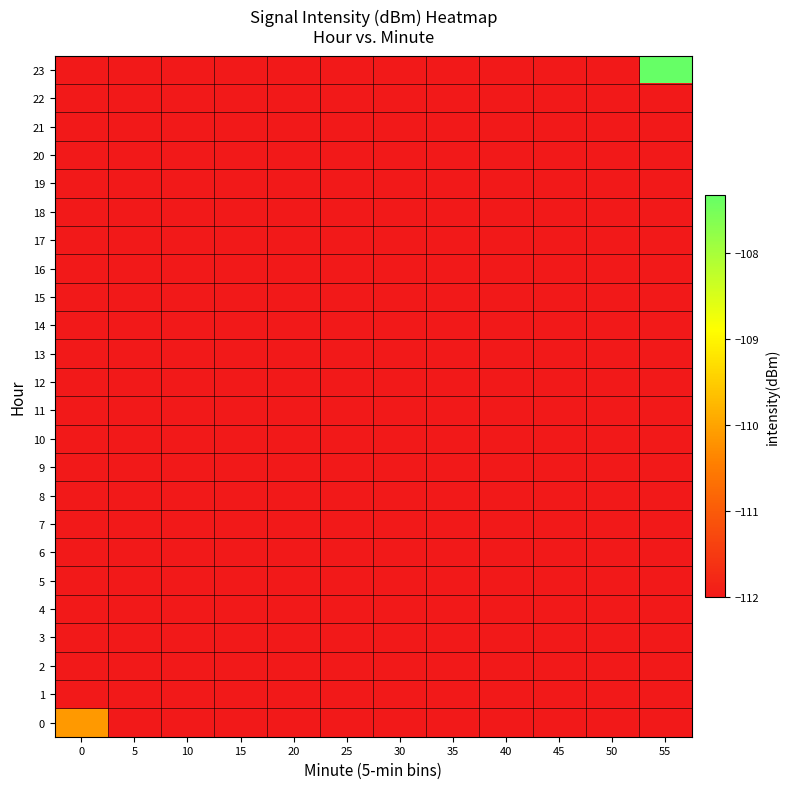

Reading left to right, what are all the values shown in this chart?

0: 0=-110.1	5=-112.0	10=-112.0	15=-112.0	20=-112.0	25=-112.0	30=-112.0	35=-112.0	40=-112.0	45=-112.0	50=-112.0	55=-112.0
1: 0=-112.0	5=-112.0	10=-112.0	15=-112.0	20=-112.0	25=-112.0	30=-112.0	35=-112.0	40=-112.0	45=-112.0	50=-112.0	55=-112.0
2: 0=-112.0	5=-112.0	10=-112.0	15=-112.0	20=-112.0	25=-112.0	30=-112.0	35=-112.0	40=-112.0	45=-112.0	50=-112.0	55=-112.0
3: 0=-112.0	5=-112.0	10=-112.0	15=-112.0	20=-112.0	25=-112.0	30=-112.0	35=-112.0	40=-112.0	45=-112.0	50=-112.0	55=-112.0
4: 0=-112.0	5=-112.0	10=-112.0	15=-112.0	20=-112.0	25=-112.0	30=-112.0	35=-112.0	40=-112.0	45=-112.0	50=-112.0	55=-112.0
5: 0=-112.0	5=-112.0	10=-112.0	15=-112.0	20=-112.0	25=-112.0	30=-112.0	35=-112.0	40=-112.0	45=-112.0	50=-112.0	55=-112.0
6: 0=-112.0	5=-112.0	10=-112.0	15=-112.0	20=-112.0	25=-112.0	30=-112.0	35=-112.0	40=-112.0	45=-112.0	50=-112.0	55=-112.0
7: 0=-112.0	5=-112.0	10=-112.0	15=-112.0	20=-112.0	25=-112.0	30=-112.0	35=-112.0	40=-112.0	45=-112.0	50=-112.0	55=-112.0
8: 0=-112.0	5=-112.0	10=-112.0	15=-112.0	20=-112.0	25=-112.0	30=-112.0	35=-112.0	40=-112.0	45=-112.0	50=-112.0	55=-112.0
9: 0=-112.0	5=-112.0	10=-112.0	15=-112.0	20=-112.0	25=-112.0	30=-112.0	35=-112.0	40=-112.0	45=-112.0	50=-112.0	55=-112.0
10: 0=-112.0	5=-112.0	10=-112.0	15=-112.0	20=-112.0	25=-112.0	30=-112.0	35=-112.0	40=-112.0	45=-112.0	50=-112.0	55=-112.0
11: 0=-112.0	5=-112.0	10=-112.0	15=-112.0	20=-112.0	25=-112.0	30=-112.0	35=-112.0	40=-112.0	45=-112.0	50=-112.0	55=-112.0
12: 0=-112.0	5=-112.0	10=-112.0	15=-112.0	20=-112.0	25=-112.0	30=-112.0	35=-112.0	40=-112.0	45=-112.0	50=-112.0	55=-112.0
13: 0=-112.0	5=-112.0	10=-112.0	15=-112.0	20=-112.0	25=-112.0	30=-112.0	35=-112.0	40=-112.0	45=-112.0	50=-112.0	55=-112.0
14: 0=-112.0	5=-112.0	10=-112.0	15=-112.0	20=-112.0	25=-112.0	30=-112.0	35=-112.0	40=-112.0	45=-112.0	50=-112.0	55=-112.0
15: 0=-112.0	5=-112.0	10=-112.0	15=-112.0	20=-112.0	25=-112.0	30=-112.0	35=-112.0	40=-112.0	45=-112.0	50=-112.0	55=-112.0
16: 0=-112.0	5=-112.0	10=-112.0	15=-112.0	20=-112.0	25=-112.0	30=-112.0	35=-112.0	40=-112.0	45=-112.0	50=-112.0	55=-112.0
17: 0=-112.0	5=-112.0	10=-112.0	15=-112.0	20=-112.0	25=-112.0	30=-112.0	35=-112.0	40=-112.0	45=-112.0	50=-112.0	55=-112.0
18: 0=-112.0	5=-112.0	10=-112.0	15=-112.0	20=-112.0	25=-112.0	30=-112.0	35=-112.0	40=-112.0	45=-112.0	50=-112.0	55=-112.0
19: 0=-112.0	5=-112.0	10=-112.0	15=-112.0	20=-112.0	25=-112.0	30=-112.0	35=-112.0	40=-112.0	45=-112.0	50=-112.0	55=-112.0
20: 0=-112.0	5=-112.0	10=-112.0	15=-112.0	20=-112.0	25=-112.0	30=-112.0	35=-112.0	40=-112.0	45=-112.0	50=-112.0	55=-112.0
21: 0=-112.0	5=-112.0	10=-112.0	15=-112.0	20=-112.0	25=-112.0	30=-112.0	35=-112.0	40=-112.0	45=-112.0	50=-112.0	55=-112.0
22: 0=-112.0	5=-112.0	10=-112.0	15=-112.0	20=-112.0	25=-112.0	30=-112.0	35=-112.0	40=-112.0	45=-112.0	50=-112.0	55=-112.0
23: 0=-112.0	5=-112.0	10=-112.0	15=-112.0	20=-112.0	25=-112.0	30=-112.0	35=-112.0	40=-112.0	45=-112.0	50=-112.0	55=-107.3